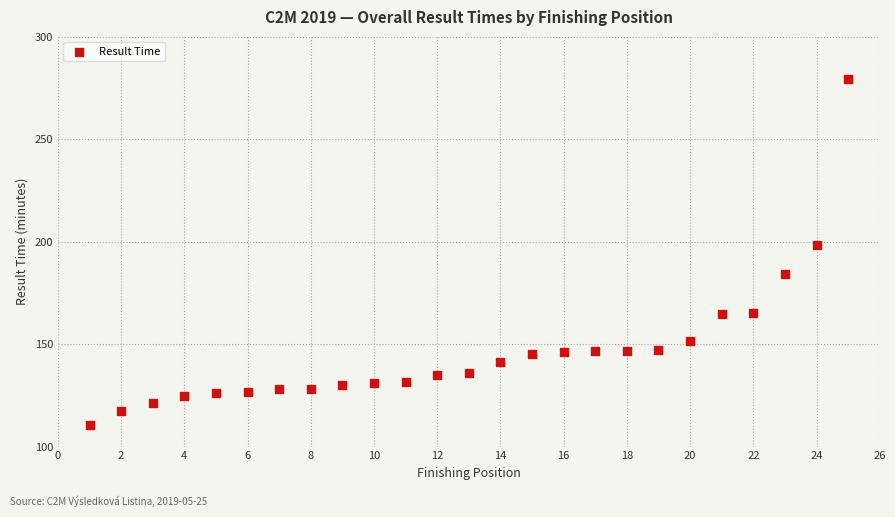

What is the range of Y values (max minus min)?

168.5